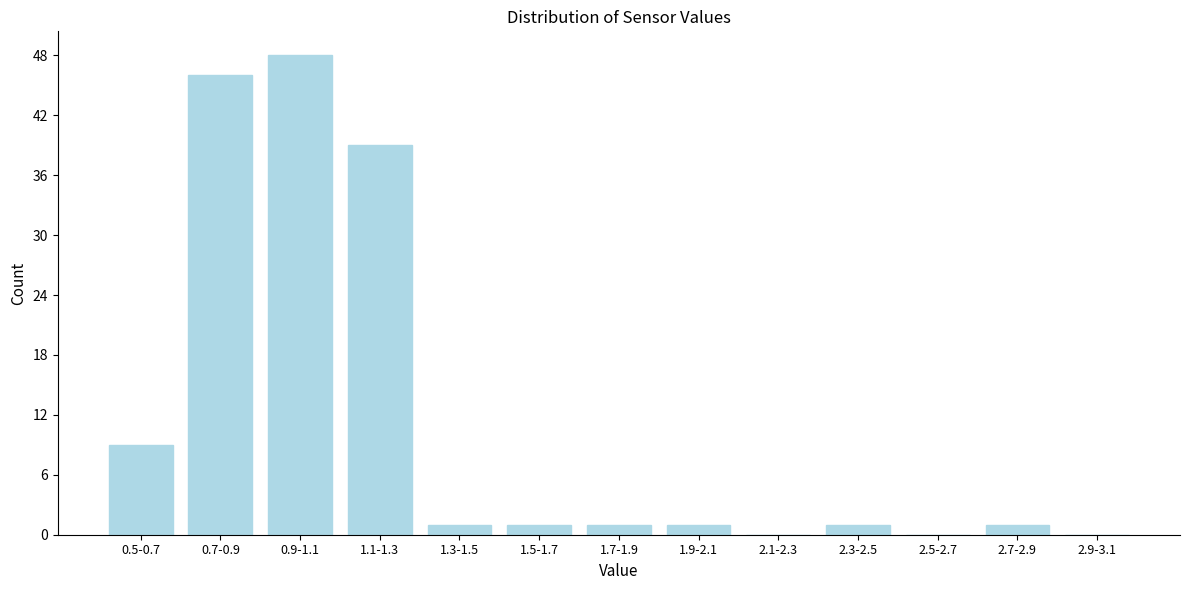

Reading left to right, what are all the values shown in this chart?

0.5-0.7=9	0.7-0.9=46	0.9-1.1=48	1.1-1.3=39	1.3-1.5=1	1.5-1.7=1	1.7-1.9=1	1.9-2.1=1	2.1-2.3=0	2.3-2.5=1	2.5-2.7=0	2.7-2.9=1	2.9-3.1=0